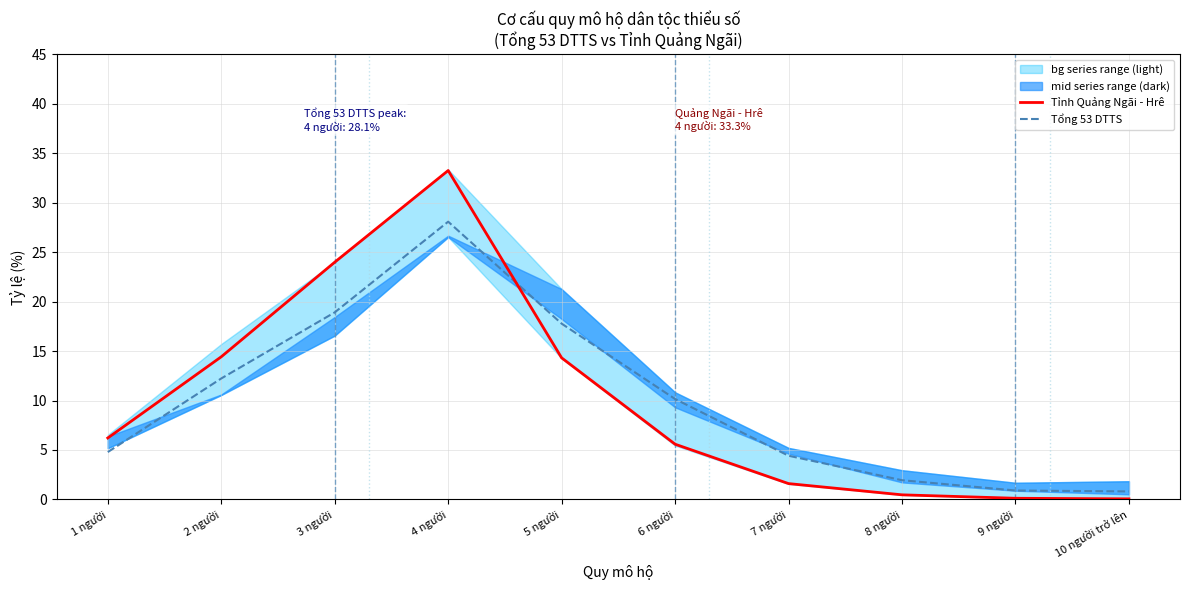

At which category is the sum across all series the highest?

4 người